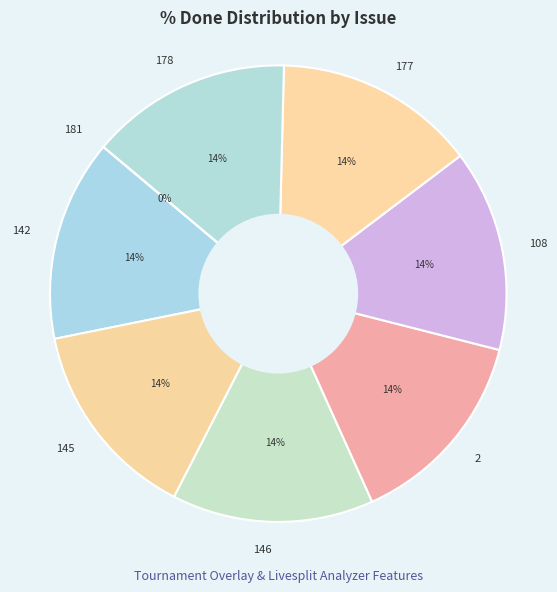

To the nearest percent, what portion does 108 represent?

14%